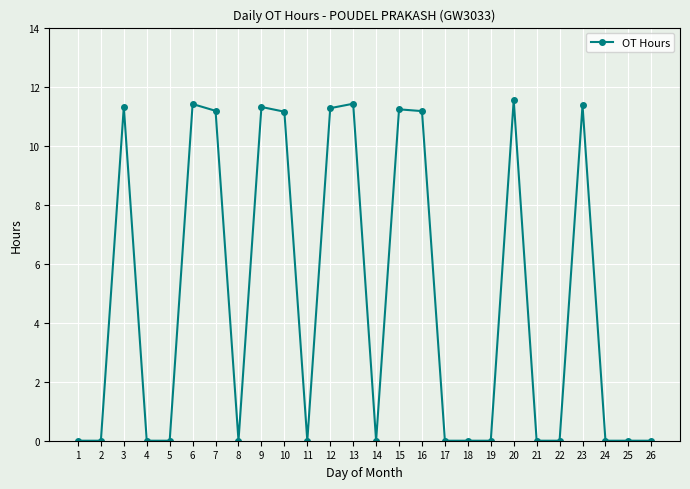

What is the greatest value displayed?

11.6